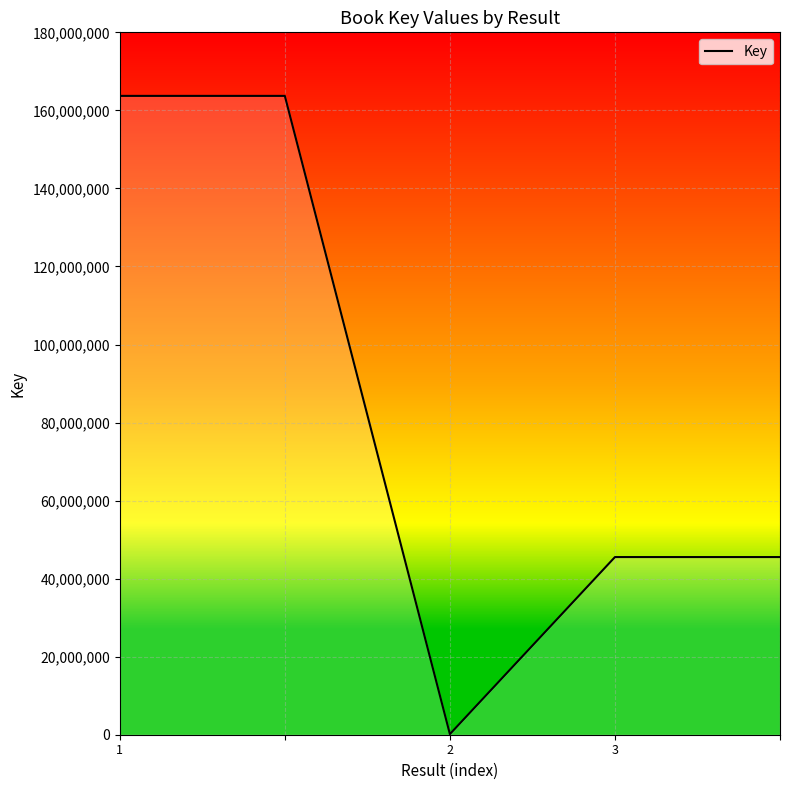

True or false: the data has more than 2 interior local peaks.

False